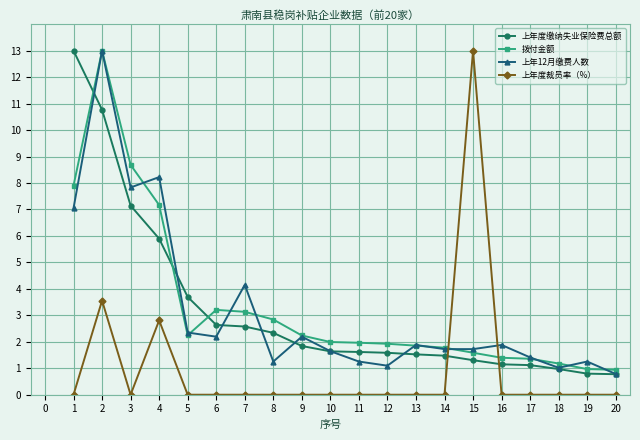

True or false: 上年度裁员率（%） has more than 2 points higher than both neighbors.

True